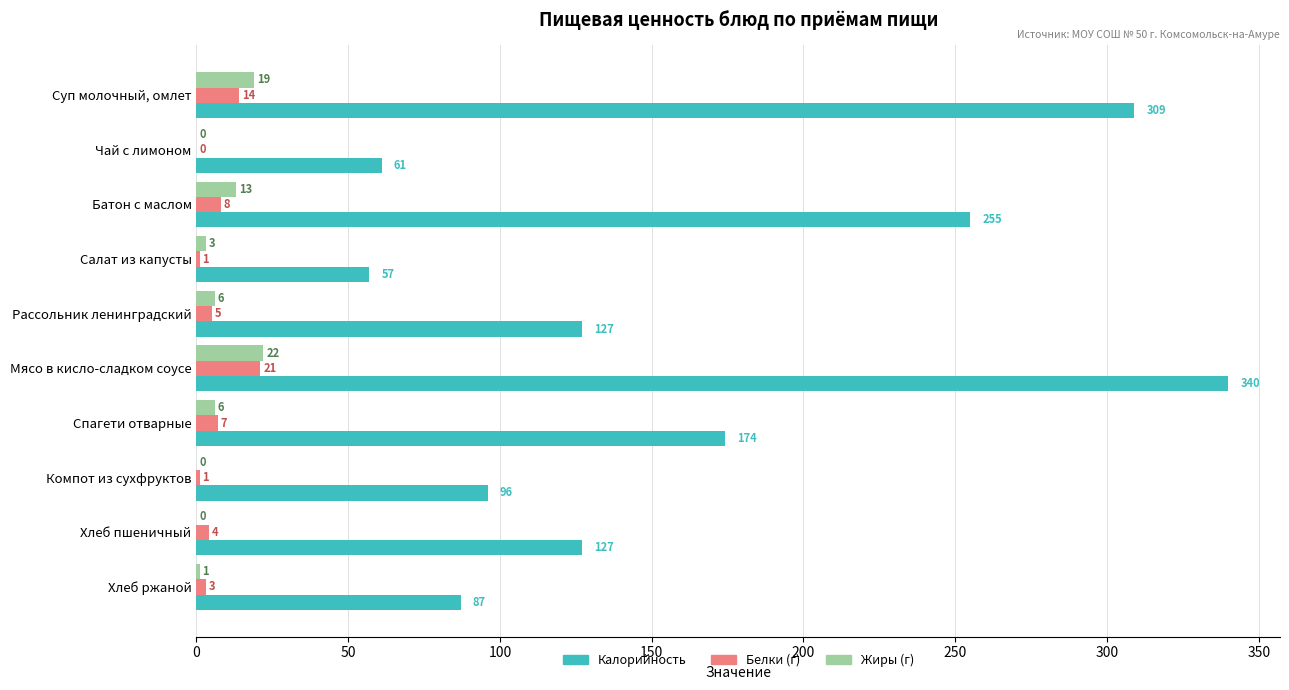

At which category is the sum across all series the highest?

Мясо в кисло-сладком соусе